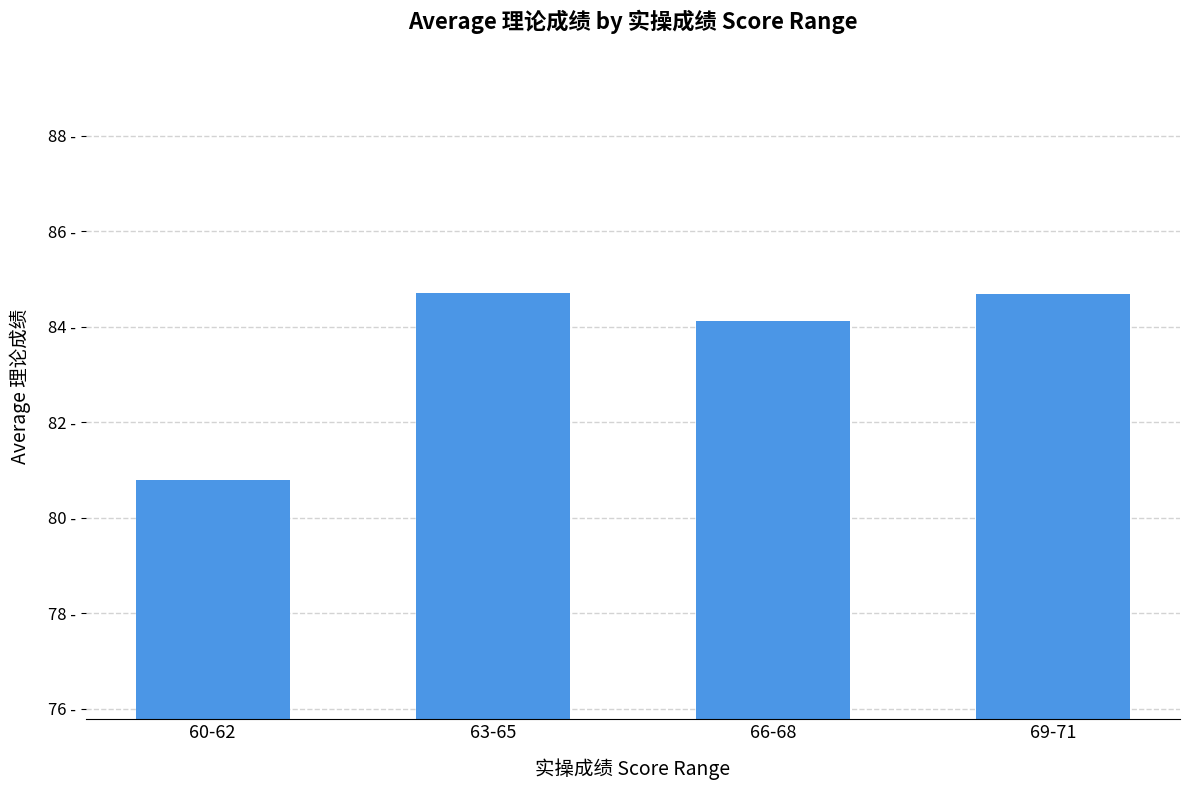

Are the bars horizontal?

No